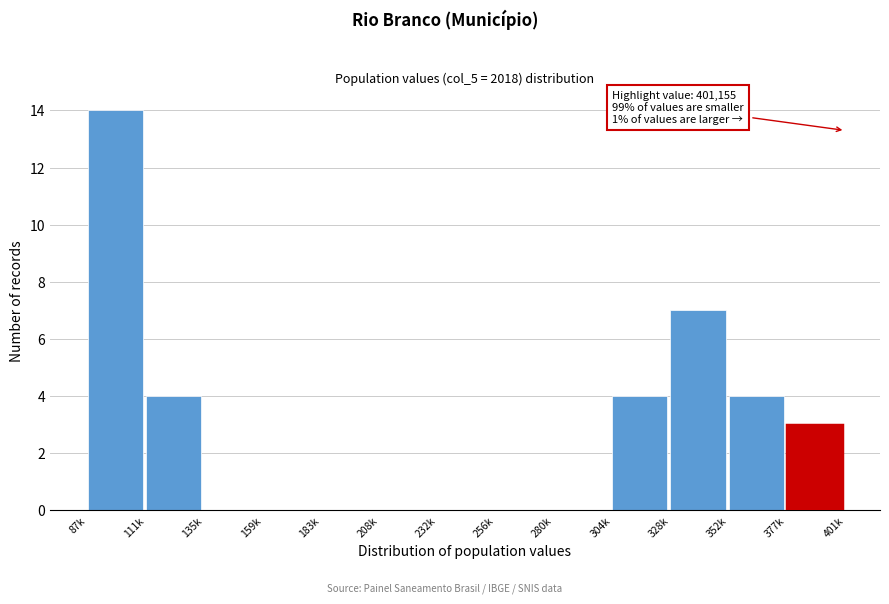

Reading right to left, list all the values displayed in this chart.

377k=3	352k=4	328k=7	304k=4	280k=0	256k=0	232k=0	208k=0	183k=0	159k=0	135k=0	111k=4	87k=14